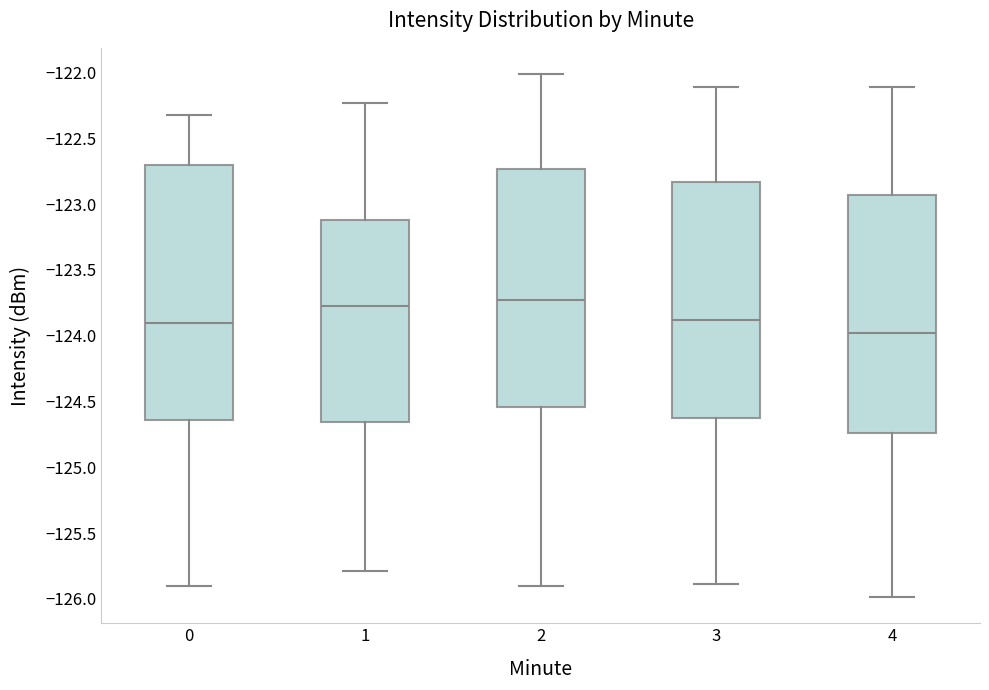

Reading left to right, read every box against the y-axis: the position of its median line, the range the box covers, and the ends of its whiskers. The values are not printed on the chart, so give them approximately, as read against the axis.

0: median -123.90, box -124.65 to -122.70, whiskers -125.90 to -122.30
1: median -123.80, box -124.65 to -123.10, whiskers -125.80 to -122.25
2: median -123.75, box -124.55 to -122.75, whiskers -125.90 to -122.00
3: median -123.90, box -124.65 to -122.85, whiskers -125.90 to -122.10
4: median -124.00, box -124.75 to -122.95, whiskers -126.00 to -122.10